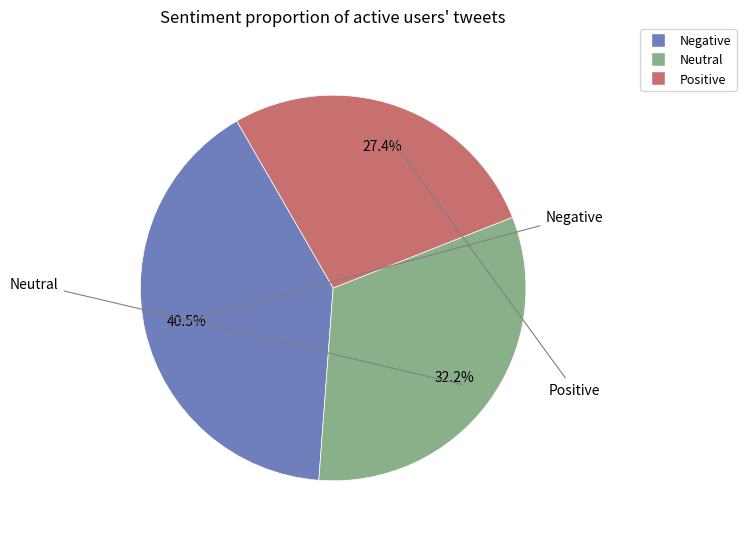

Is there a majority slice in this chart?

No